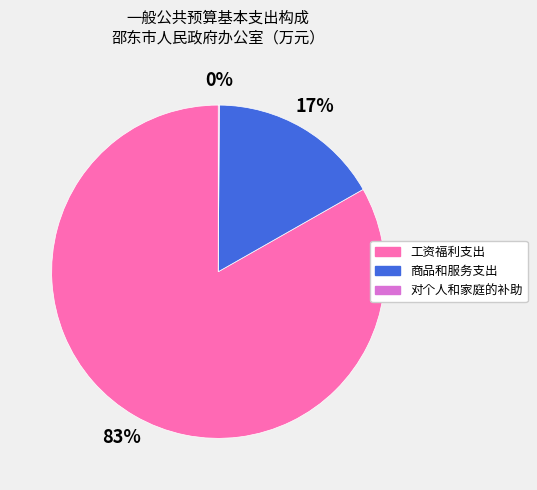

To the nearest percent, what portion does 工资福利支出 represent?

83%